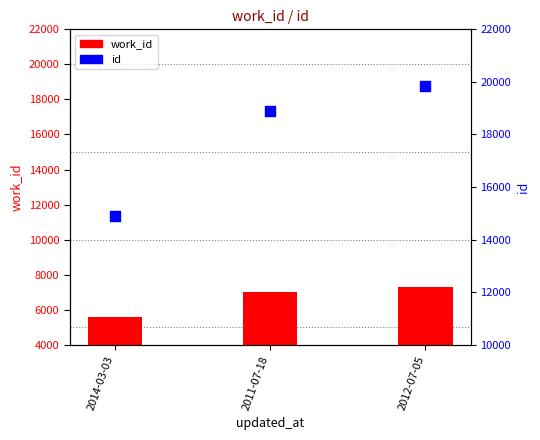

Which series reaches the maximum Y coordinate?

id